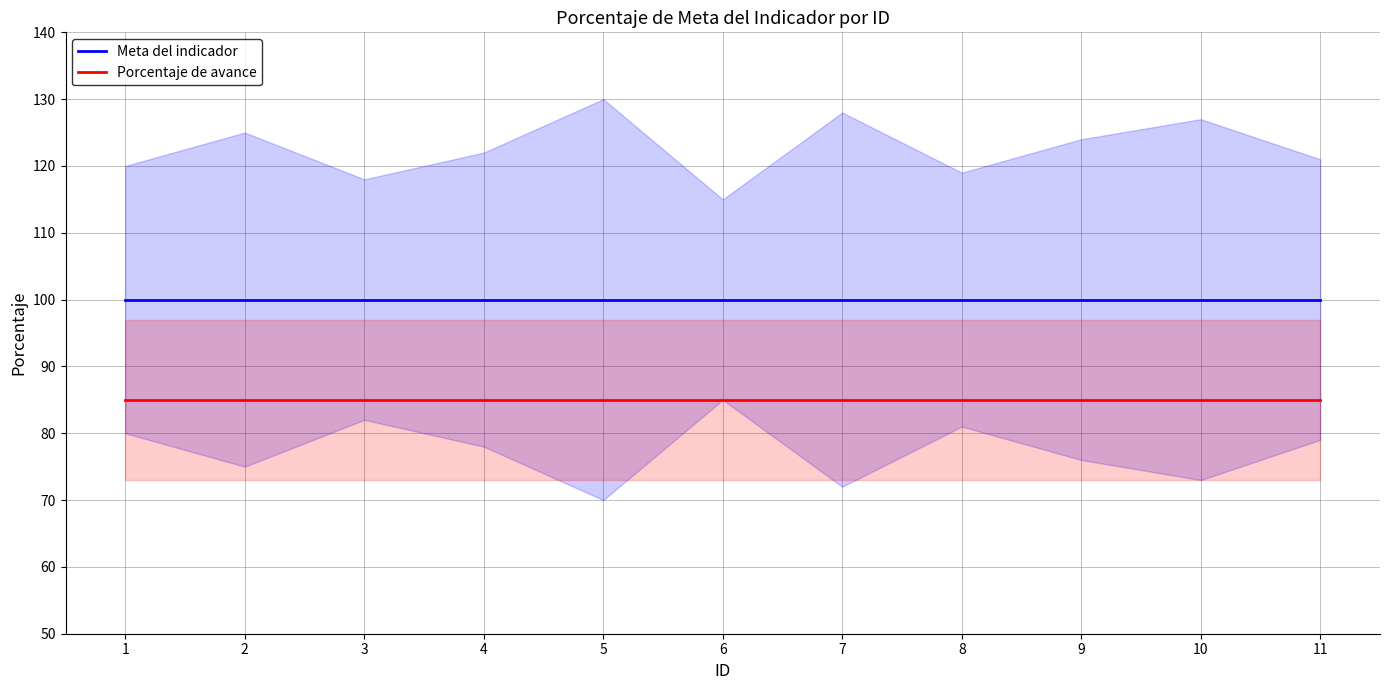

What is the difference between the highest and lowest values at 11?

15